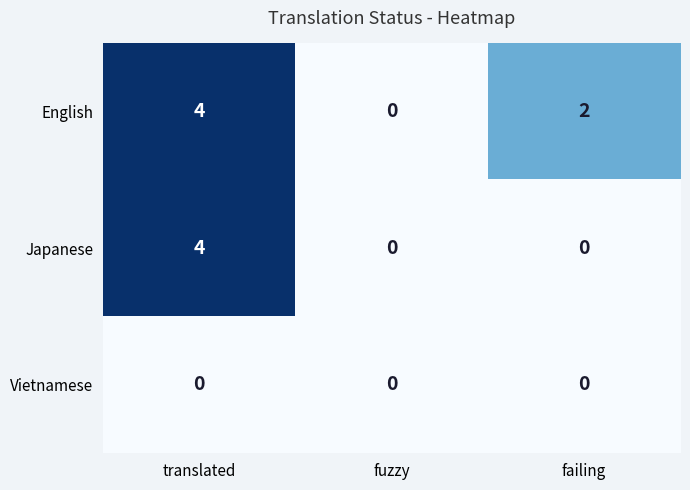

Rank the series by their average value, from highest to lowest.

English, Japanese, Vietnamese